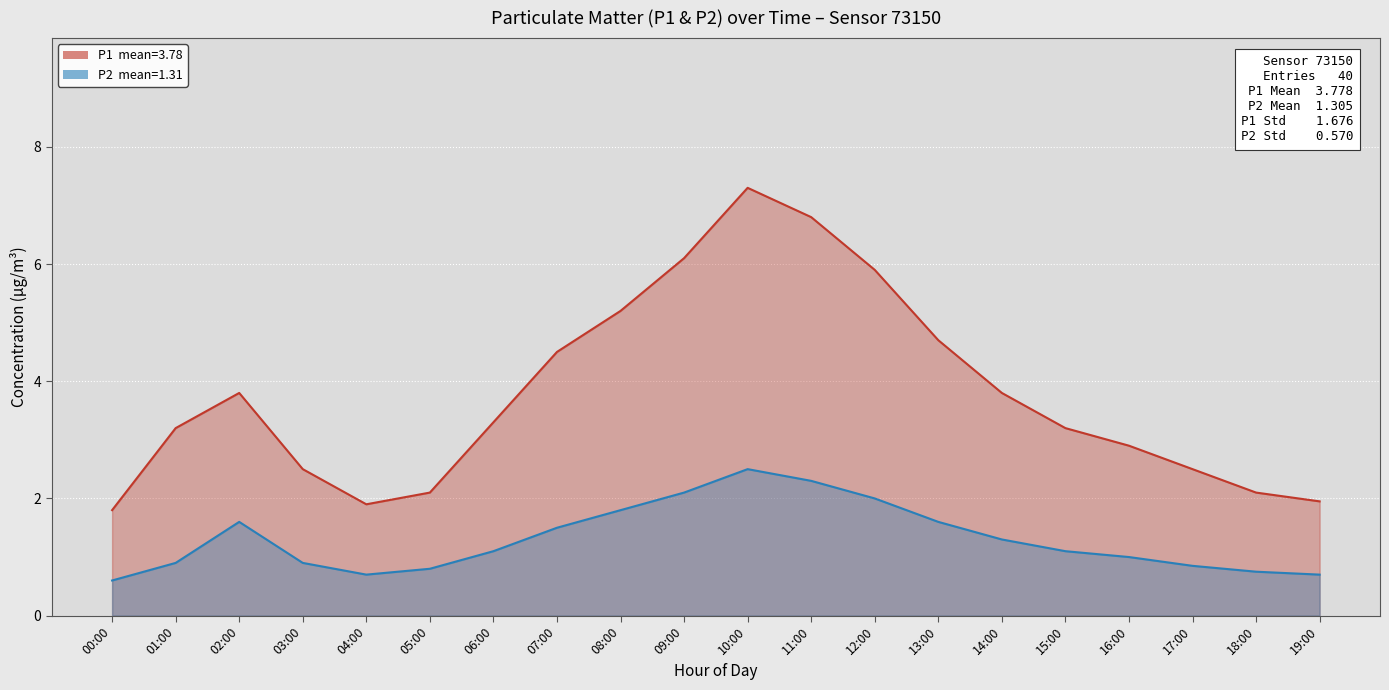

At 03:00, list the series in order from smallest to largest.

P2, P1